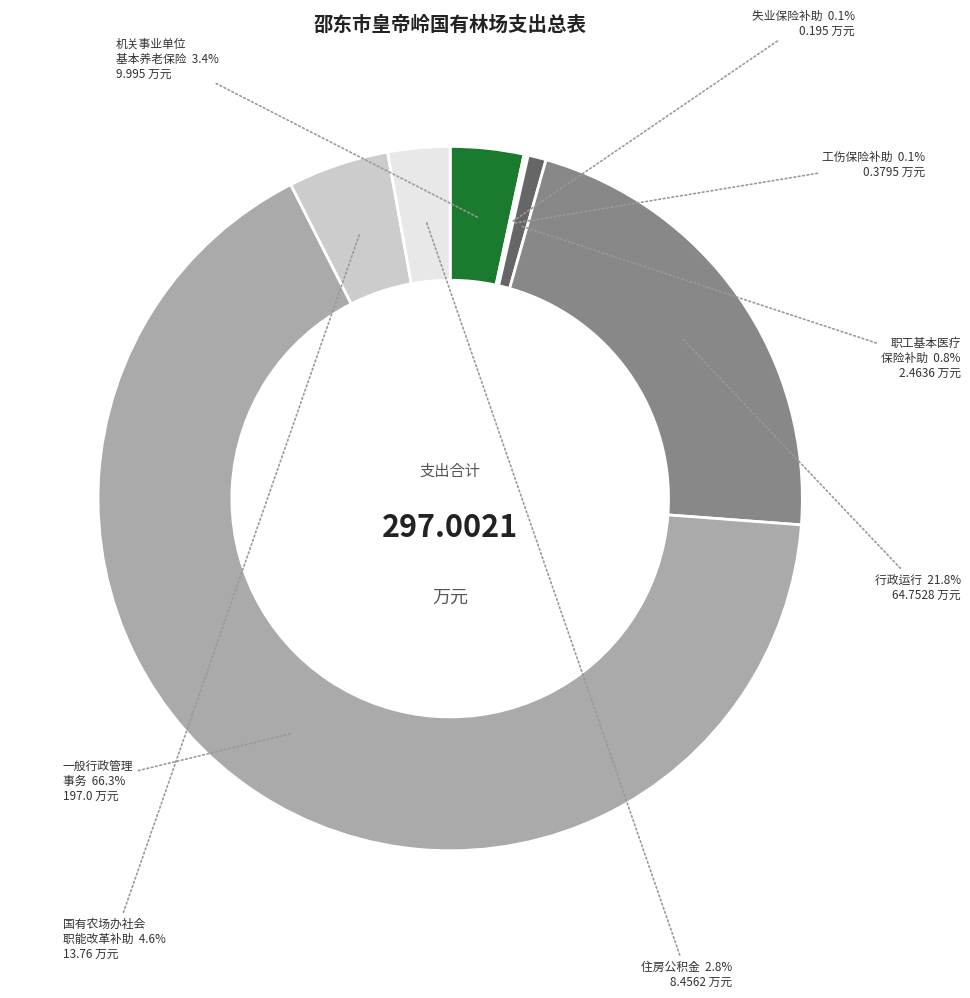

Does any single category account for the majority?

Yes